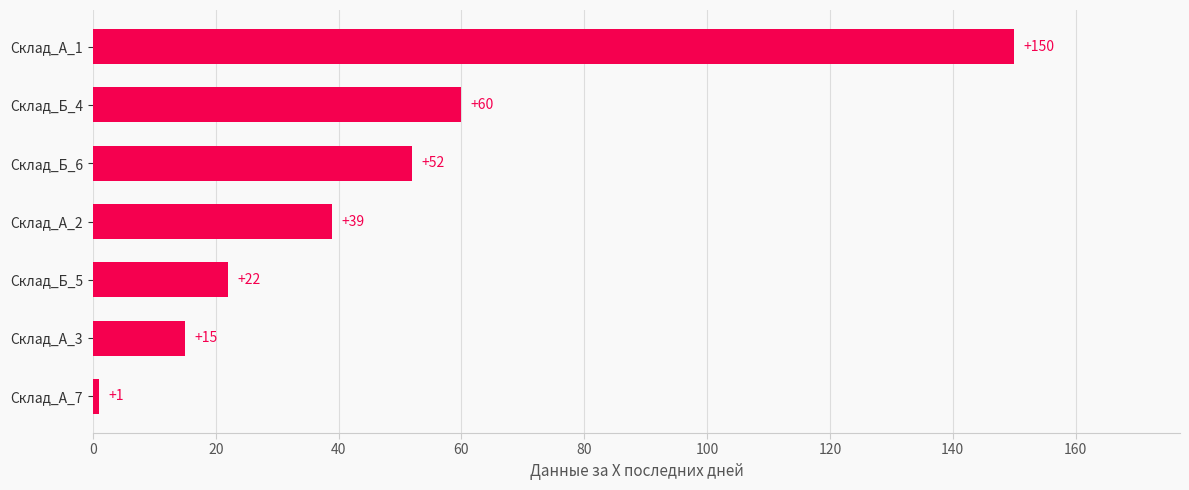

How many bars are there in total?

7